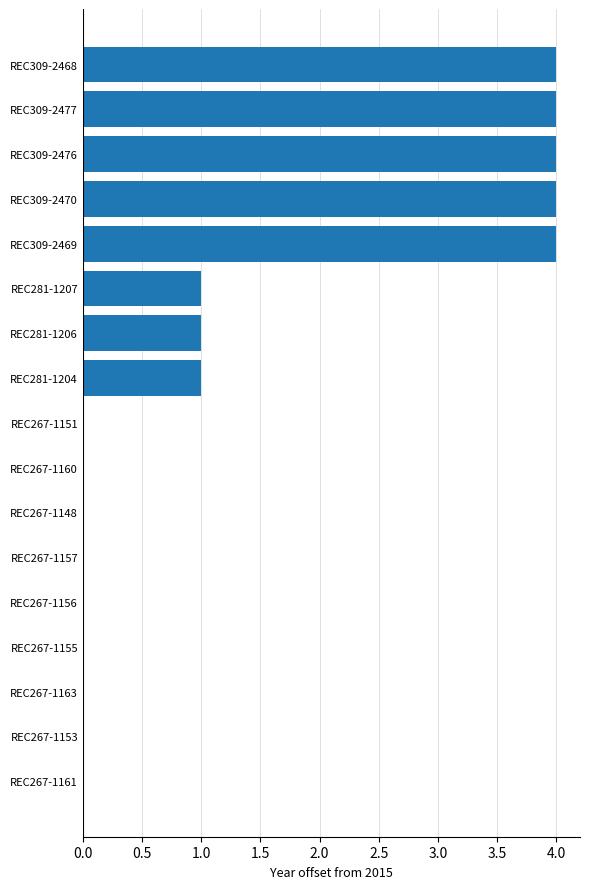

What is the maximum value shown in the chart?

4